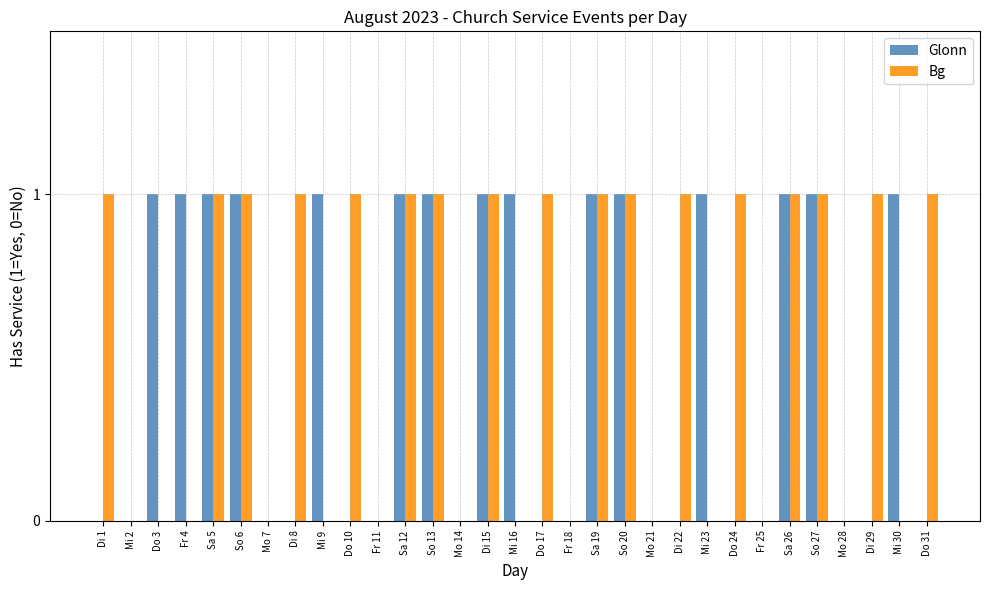

What is the sum of all Glonn values?

15